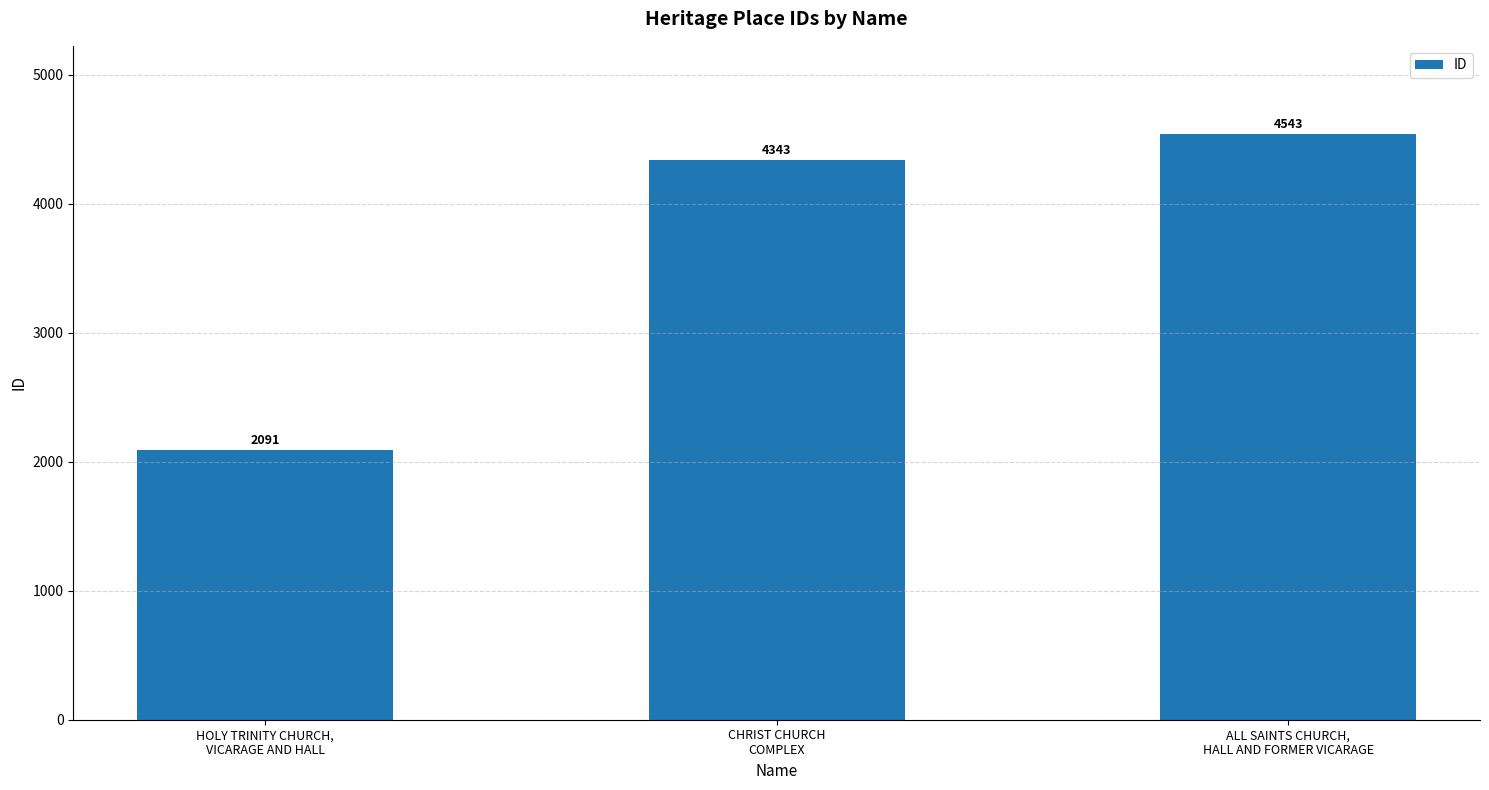

What is the label of the 2nd bar from the left?

CHRIST CHURCH
COMPLEX